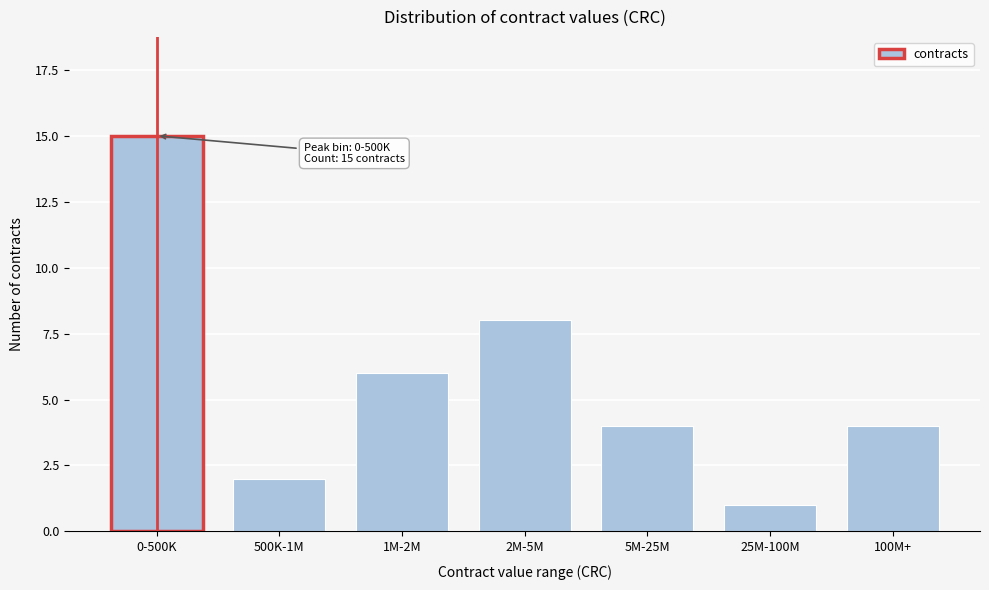

Reading left to right, what are all the values shown in this chart?

0-500K=15	500K-1M=2	1M-2M=6	2M-5M=8	5M-25M=4	25M-100M=1	100M+=4